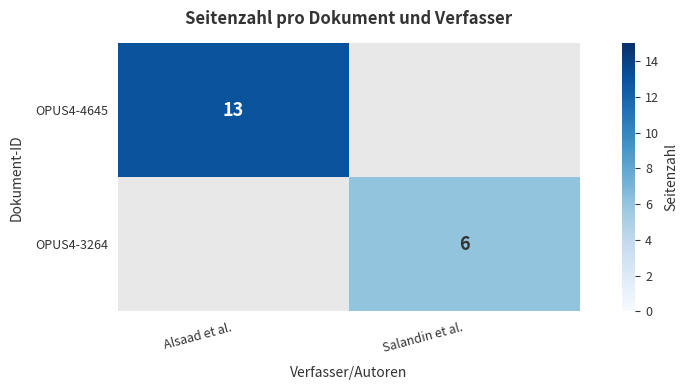

The value of OPUS4-3264 at Salandin et al. is 2. True or false?

False